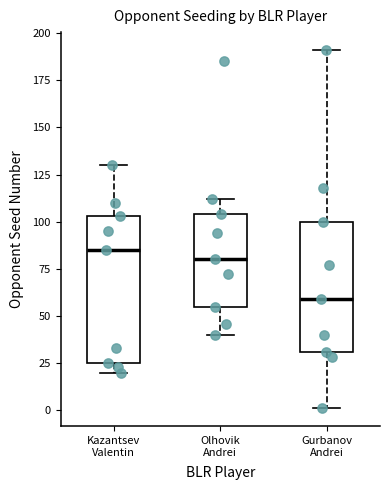

Where is the lower edge of the box for Olhovik Andrei on the y-axis? The values are not printed on the chart, so give them approximately, as read against the axis.

55